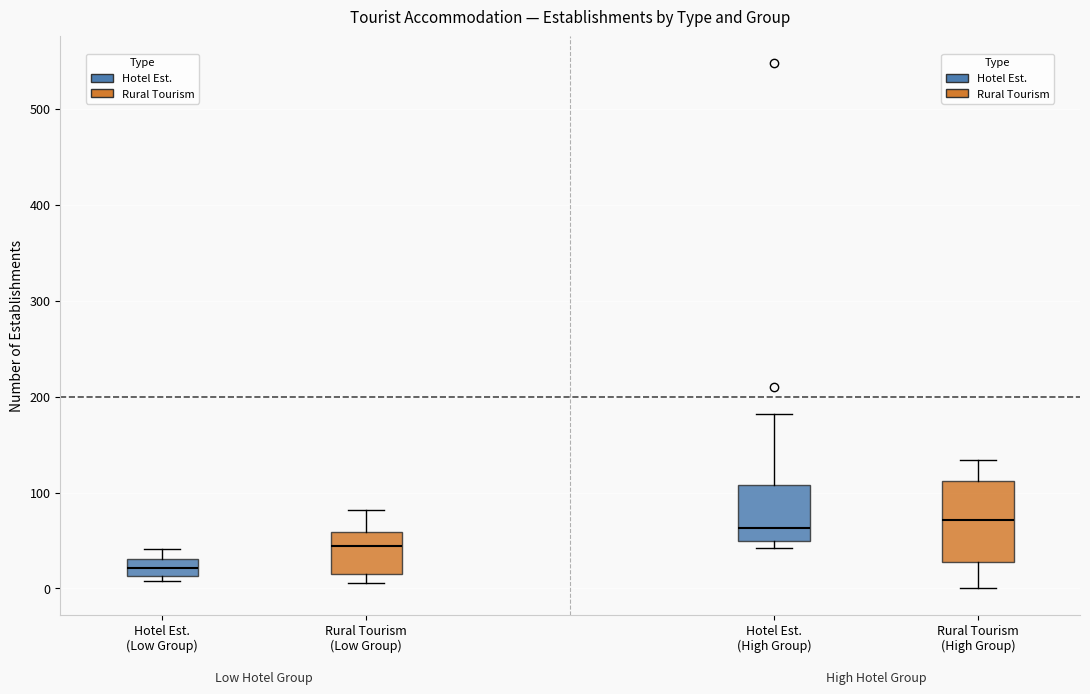

Which box is the tallest, from its lower edge to its upper edge?

Rural Tourism (High Group)